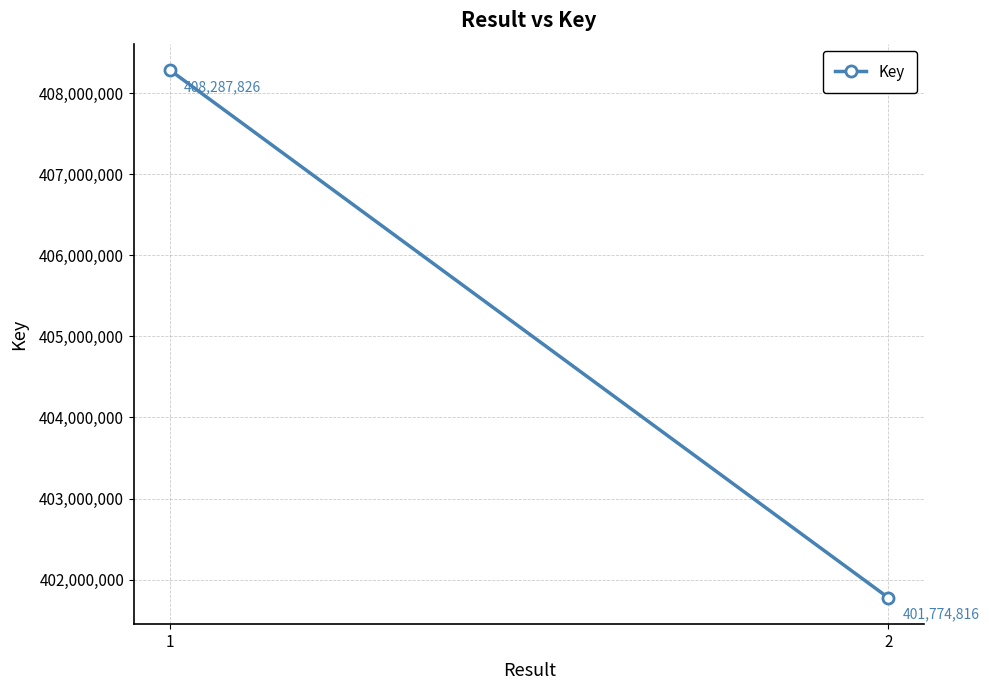

List the labels in order of value, smallest first.

2, 1